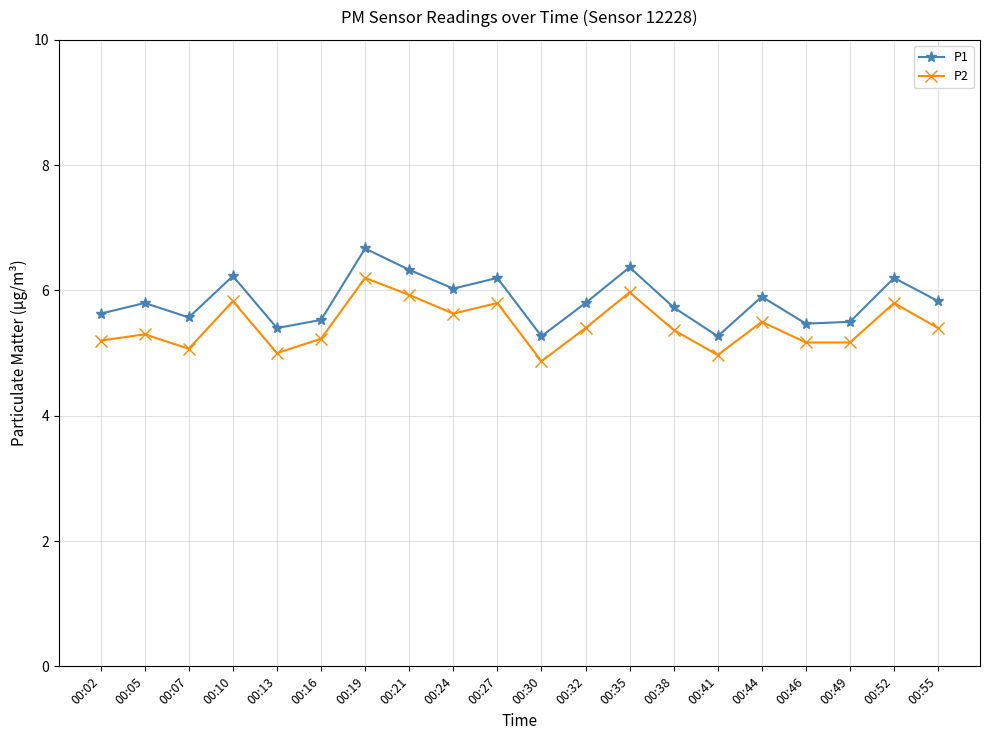

At which category is the sum across all series the highest?

00:19